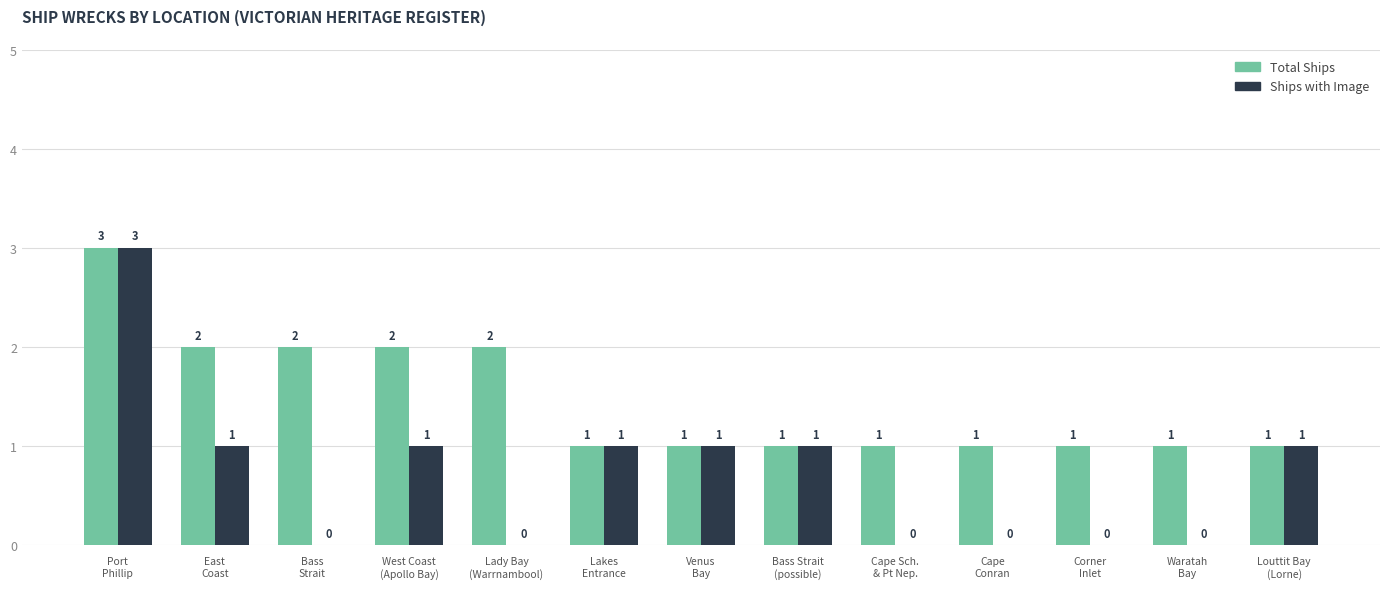

What is the average value of the Total Ships series?

1